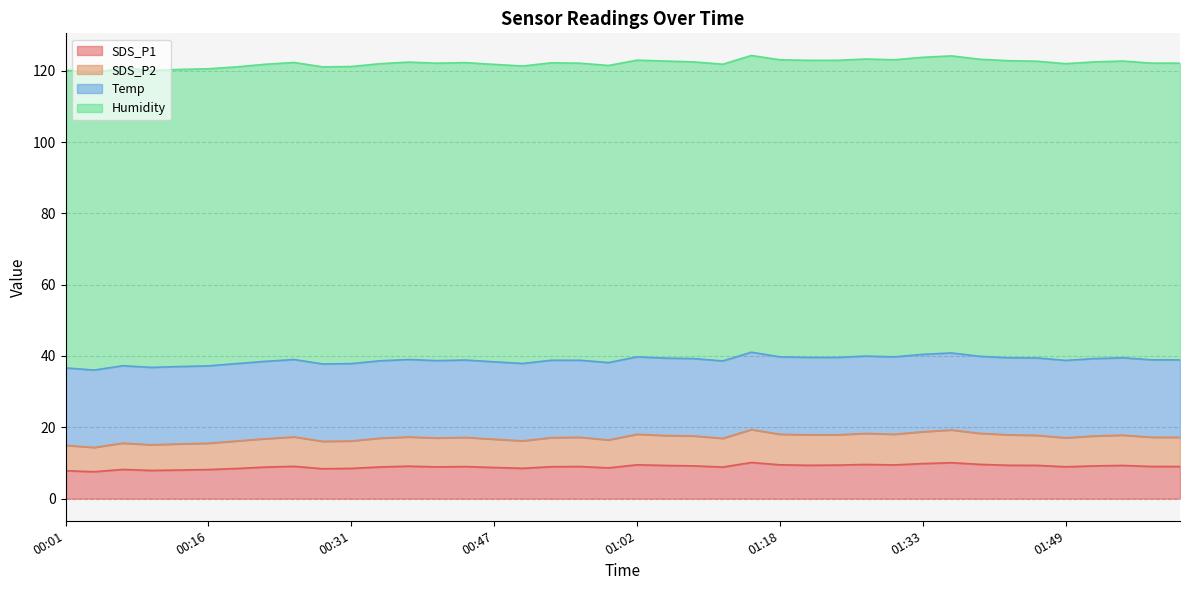

Where is the first local minimum for SDS_P2?

00:04